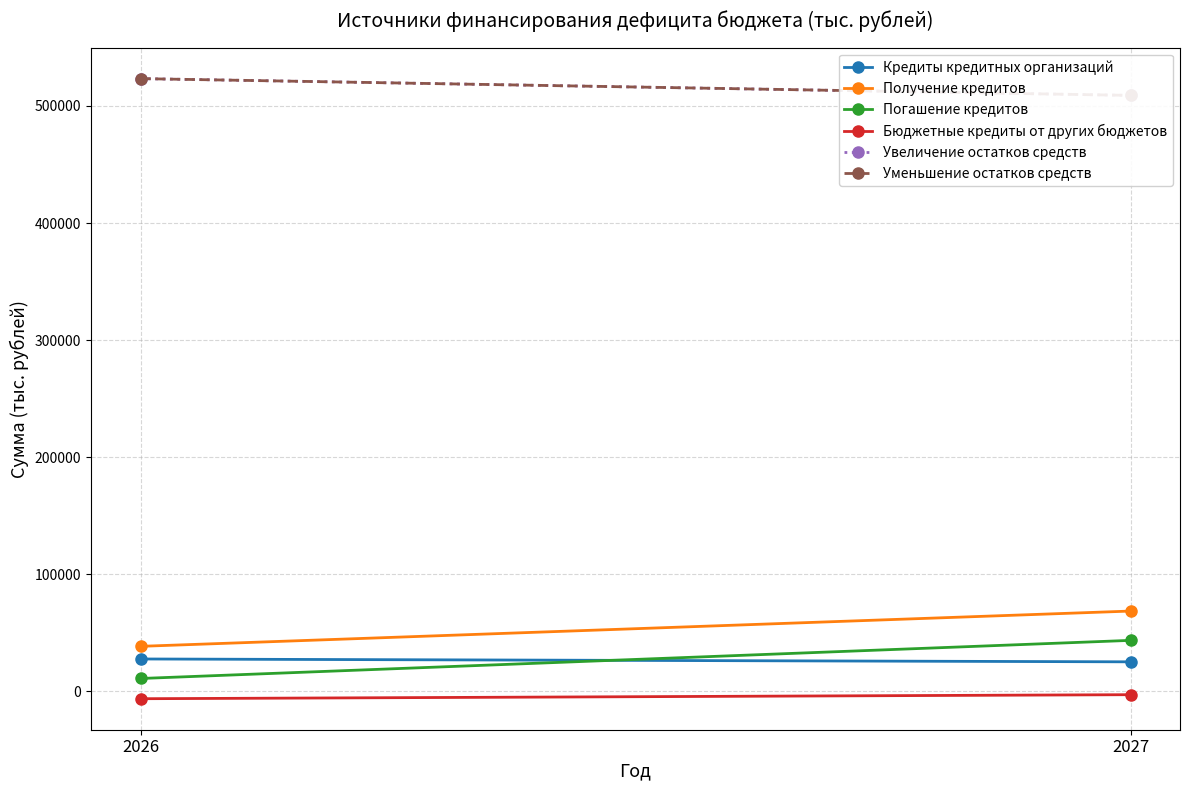

Which series has the largest total across all categories?

Увеличение остатков средств